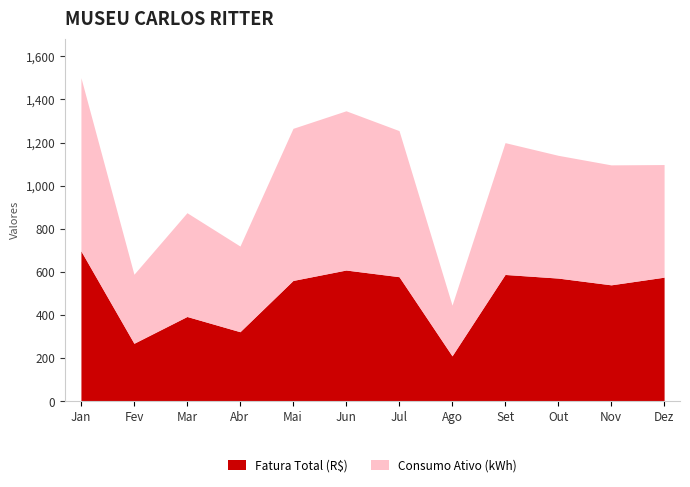

What is the label of the 6th point from the left?

Junho